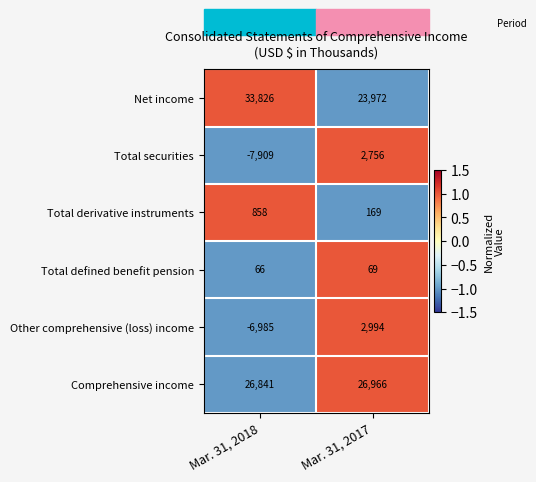

Rank the series by their maximum value, from highest to lowest.

Net income, Comprehensive income, Other comprehensive (loss) income, Total securities, Total derivative instruments, Total defined benefit pension